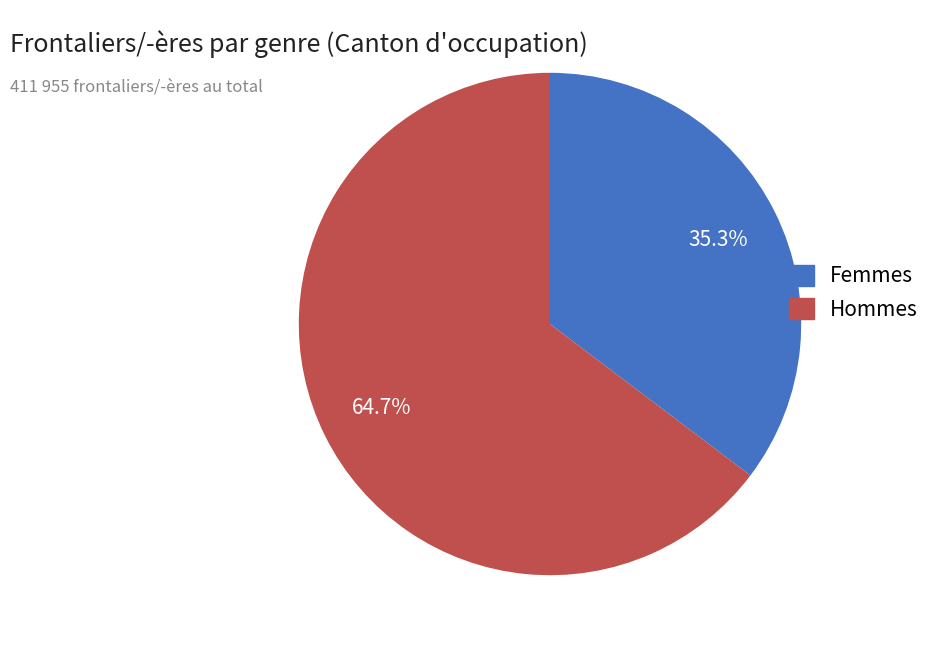

Is there a majority slice in this chart?

Yes